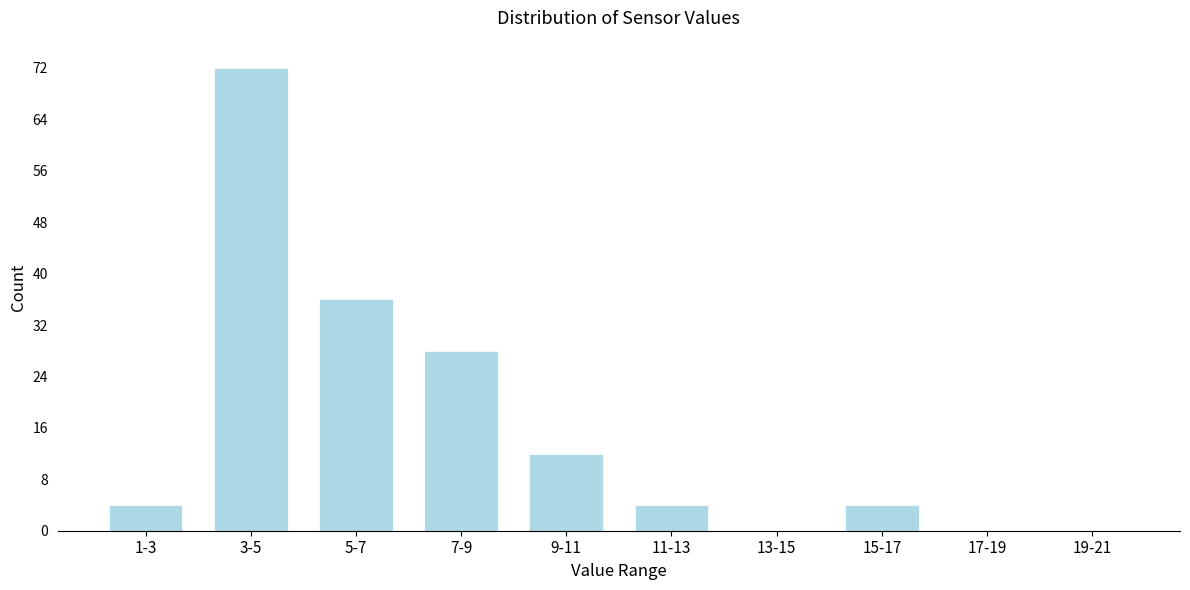

Reading left to right, list all the values displayed in this chart.

1-3=4	3-5=72	5-7=36	7-9=28	9-11=12	11-13=4	13-15=0	15-17=4	17-19=0	19-21=0